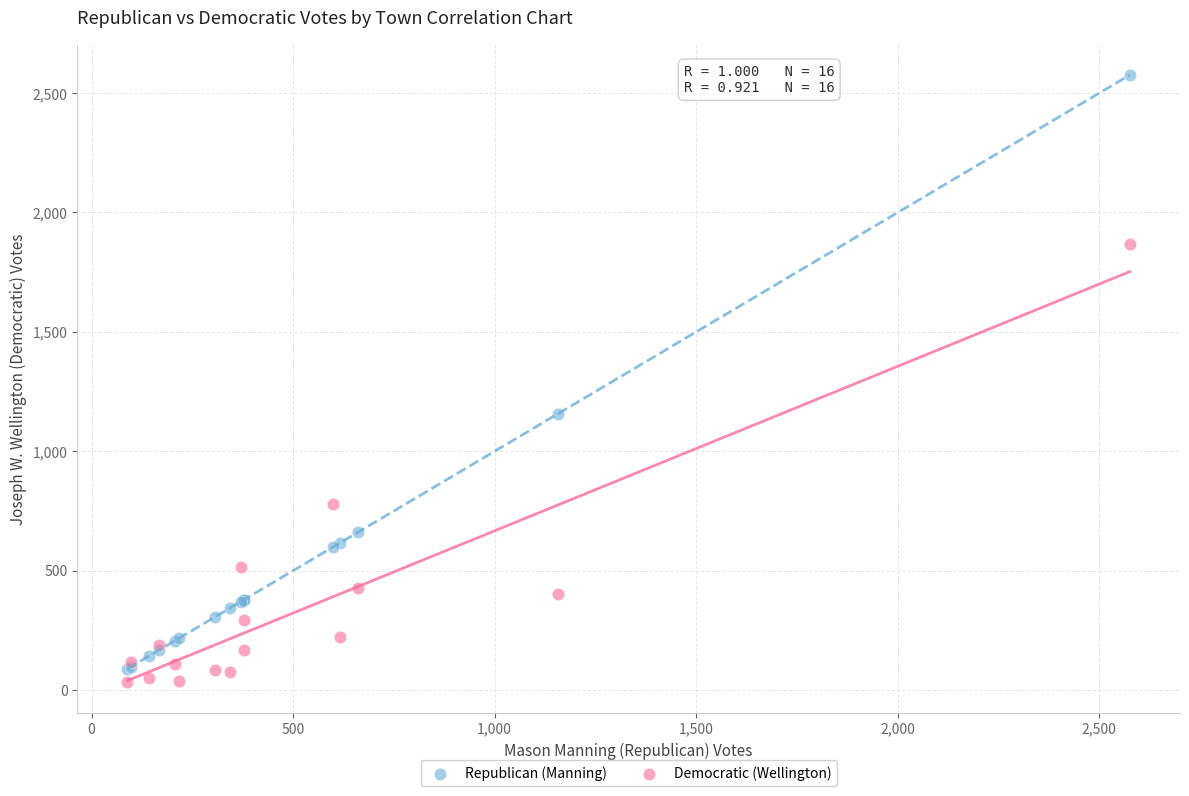

In the Republican (Manning) series, what Y value is closest to 1332?

1157